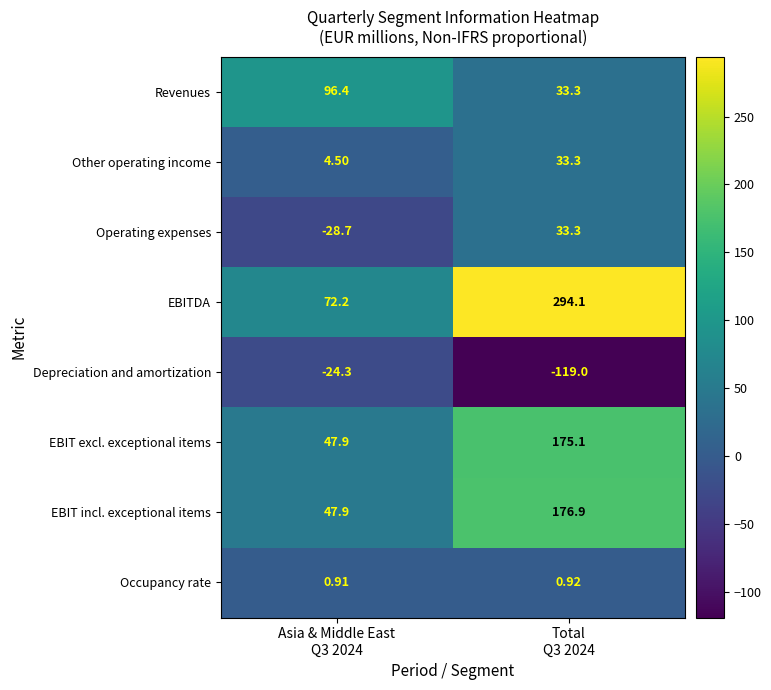

How many distinct data groups are displayed?

8